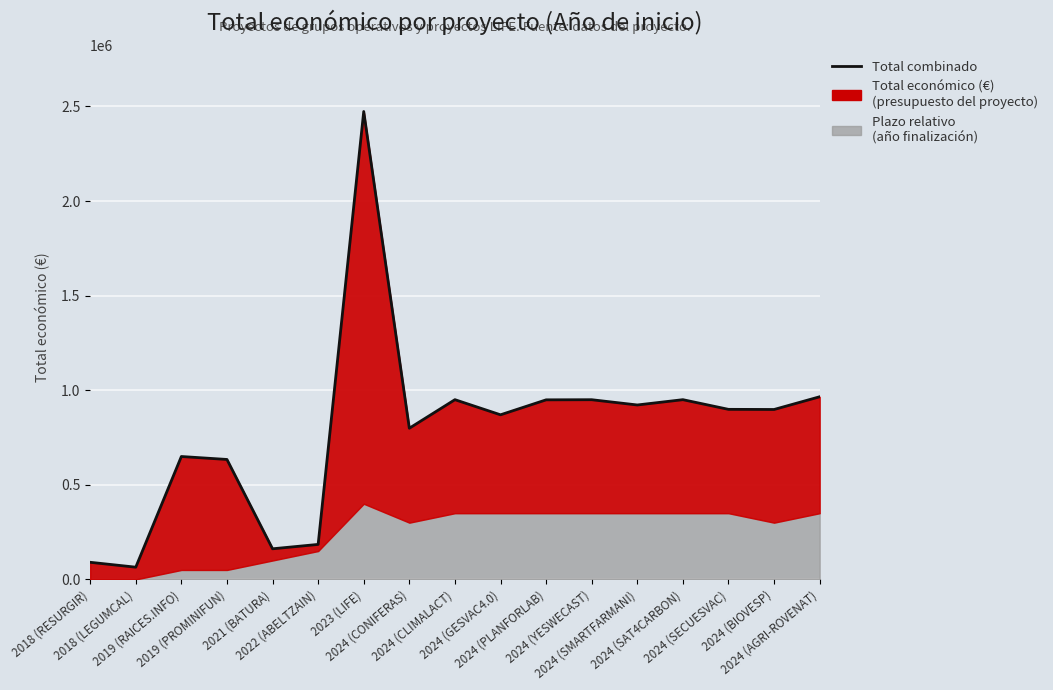

What is the approximate value at 2024 (SECUESVAC), to the nearest 50?

898900